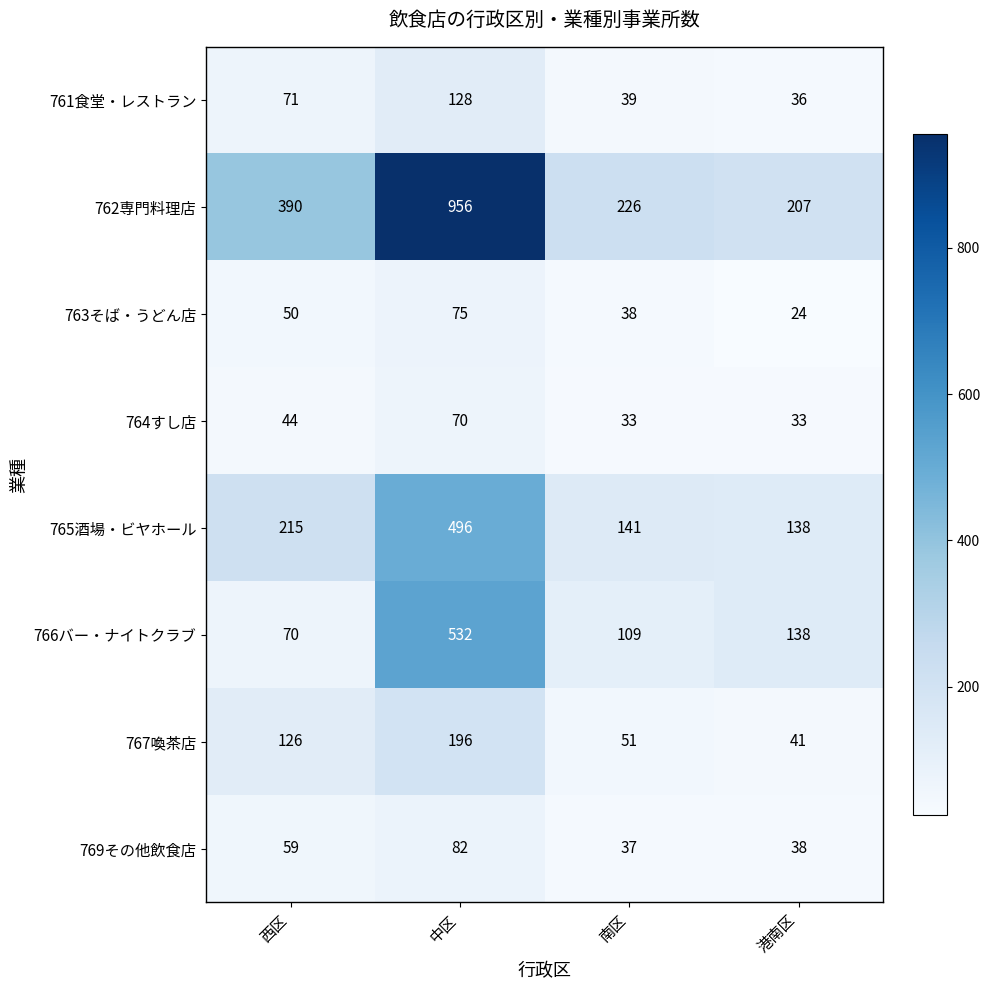

What is the smallest value displayed?

24